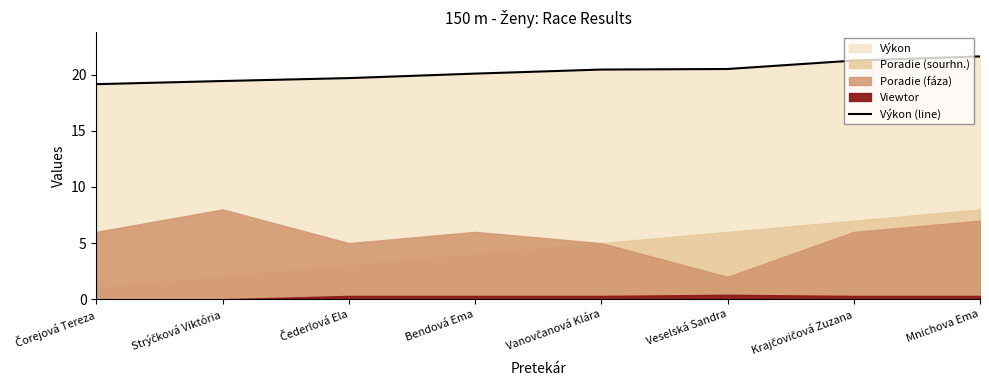

What is the difference between the second highest and minimum values?

2.1